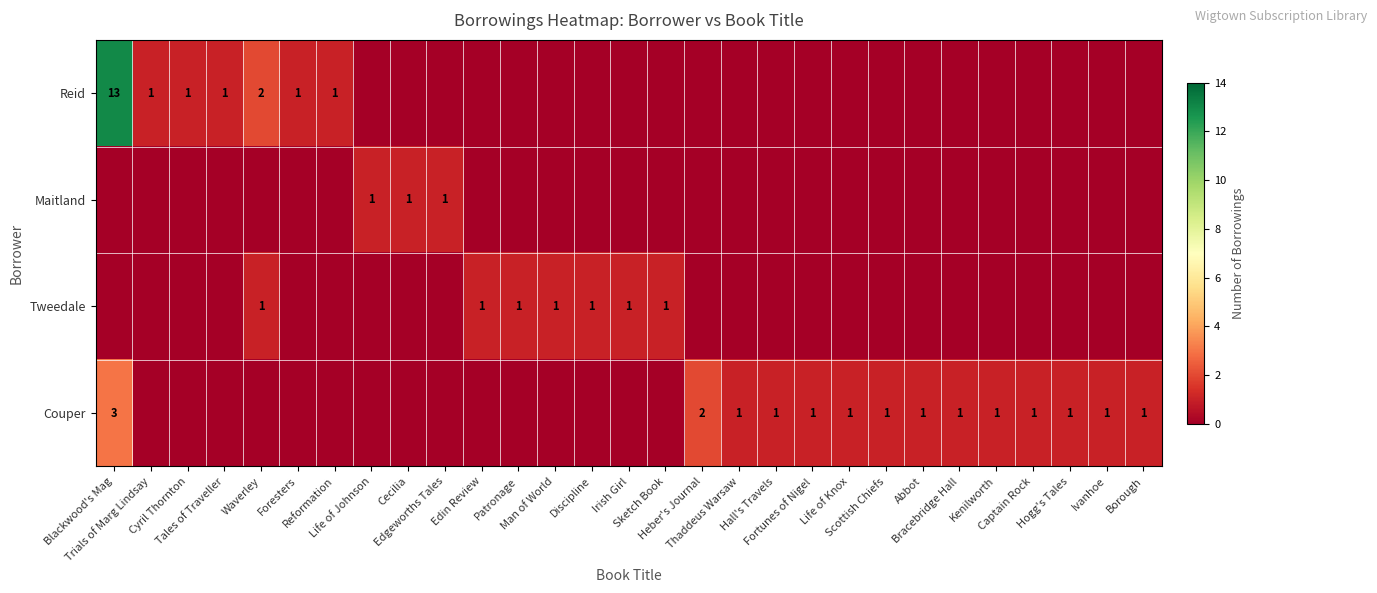

List the series in order of their overall mean, highest first.

Reid, Couper, Tweedale, Maitland